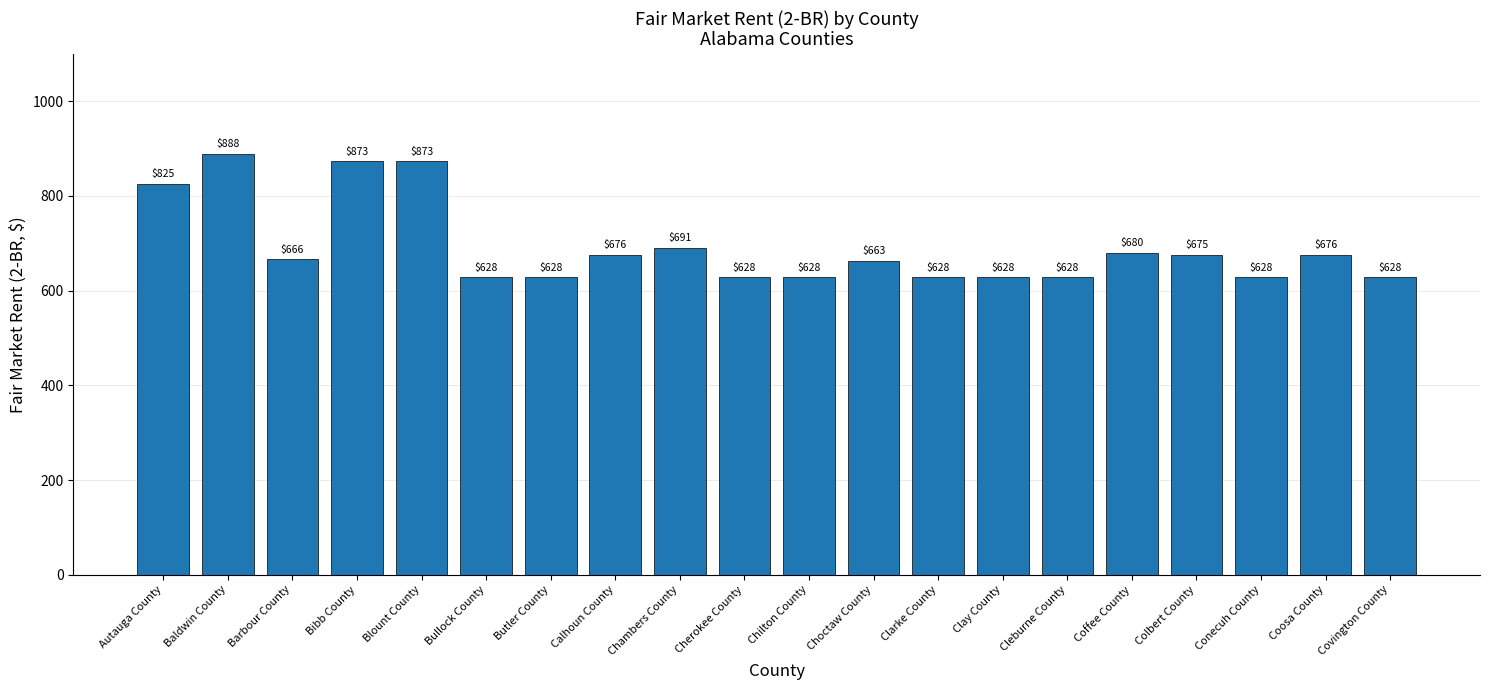

What is the approximate value at Clarke County, to the nearest 5?

630